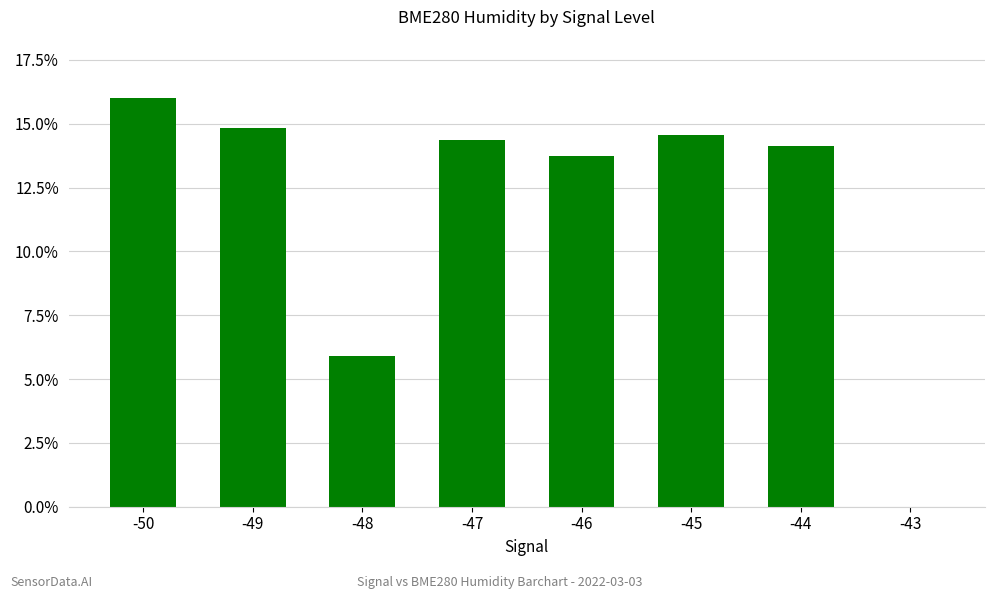

List the labels in order of value, smallest first.

-43, -48, -46, -44, -47, -45, -49, -50